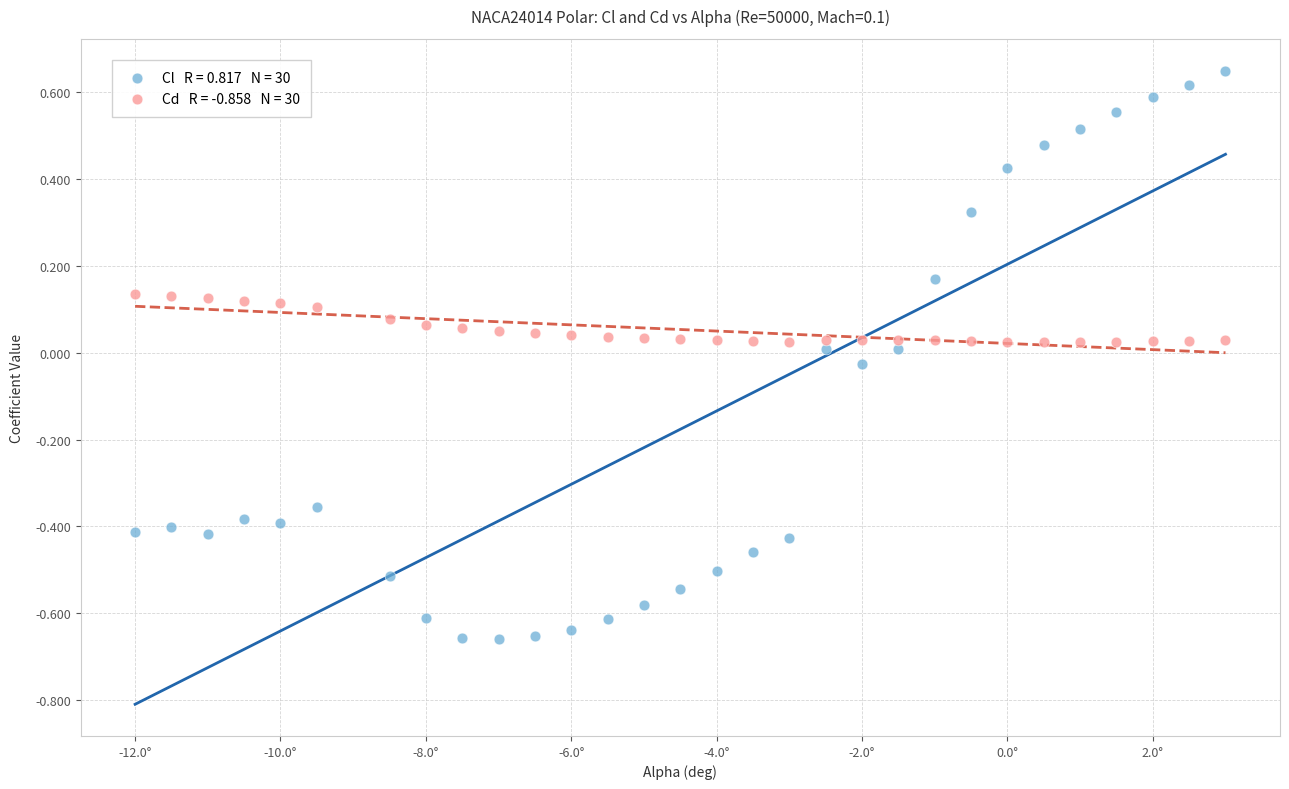

Across all data points, what is the range of Y values (max minus min)?

1.3